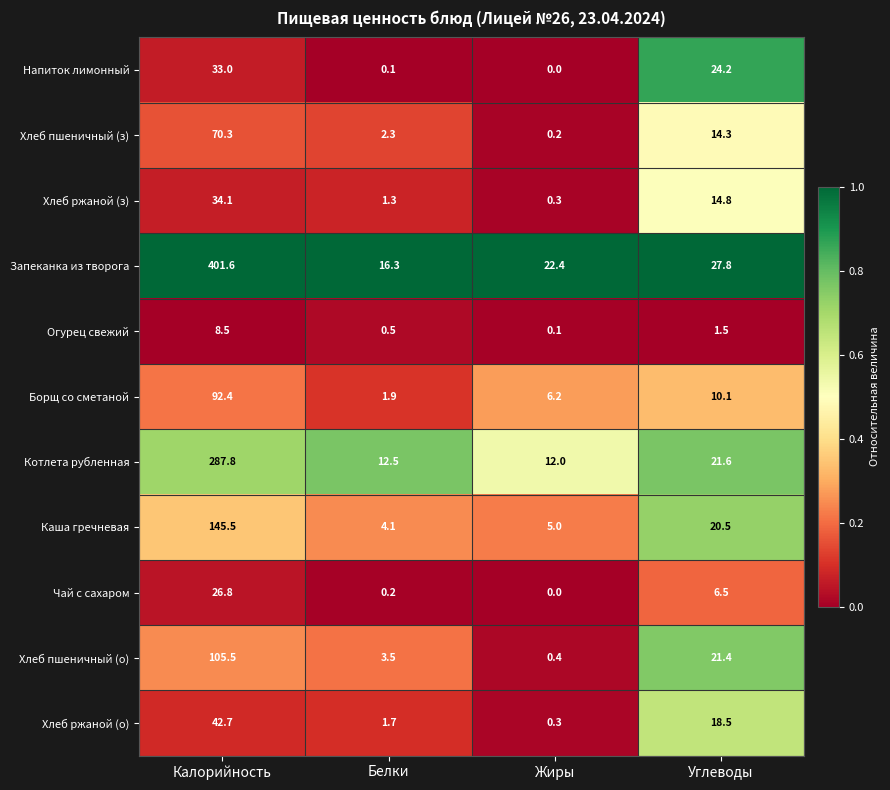

Which category has the lowest value in the Чай с сахаром series?

Жиры